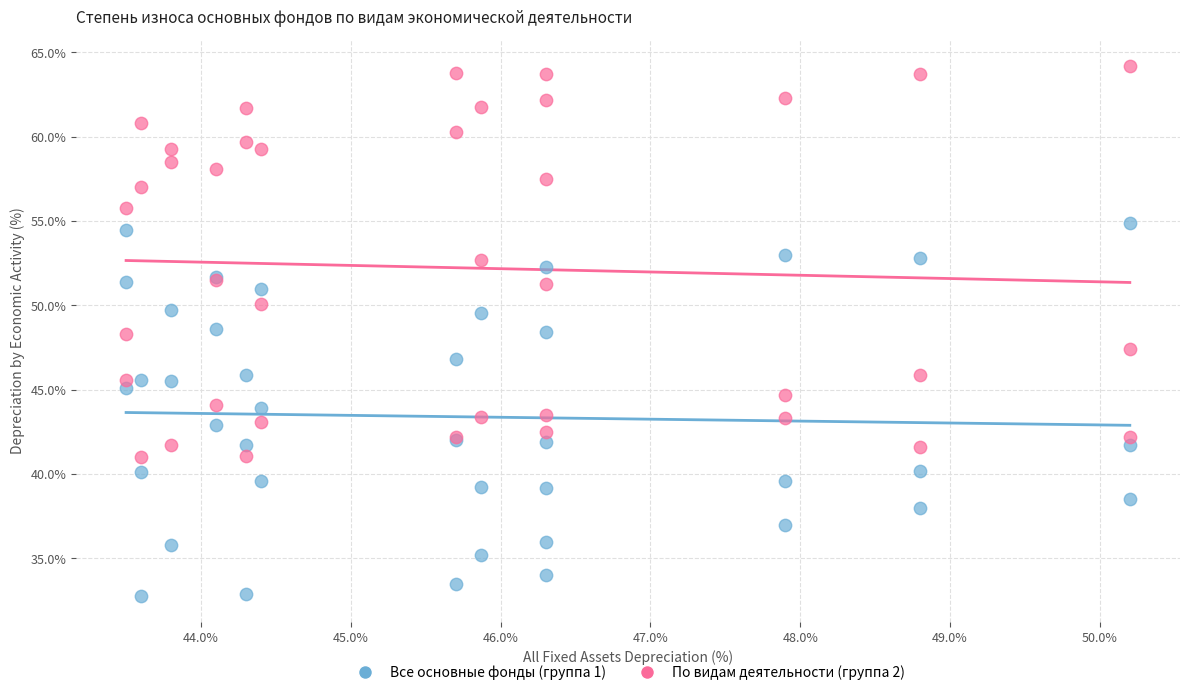

What are all the series names shown in the legend?

Все основные фонды (группа 1), По видам деятельности (группа 2)